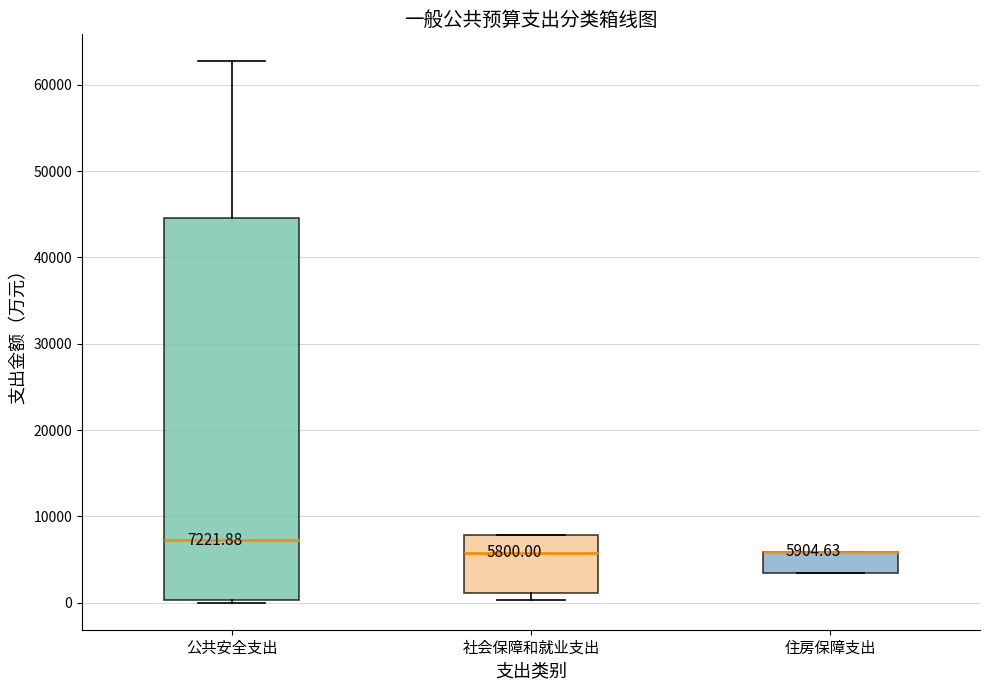

Comparing the boxes themselves (not the whiskers), which one is the tallest?

公共安全支出